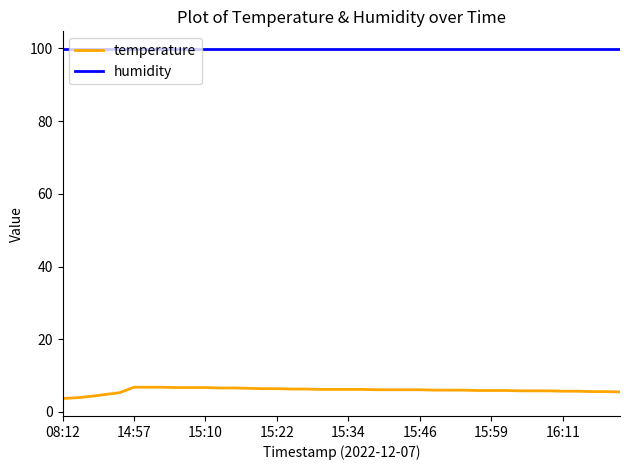

Which series has the widest spread of values?

temperature